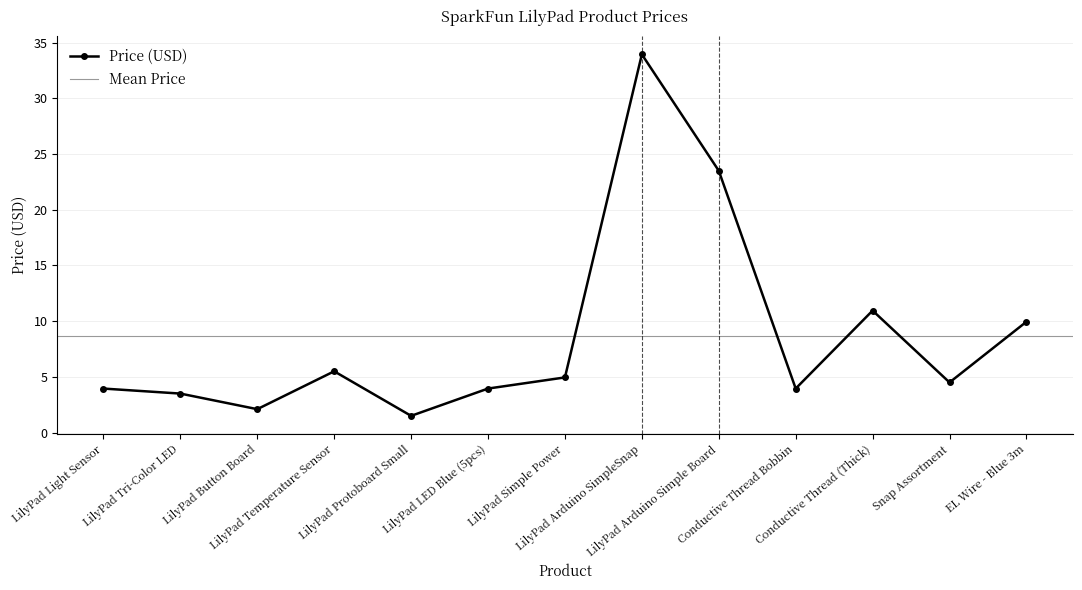

Where does the data first go above 4?

LilyPad Temperature Sensor